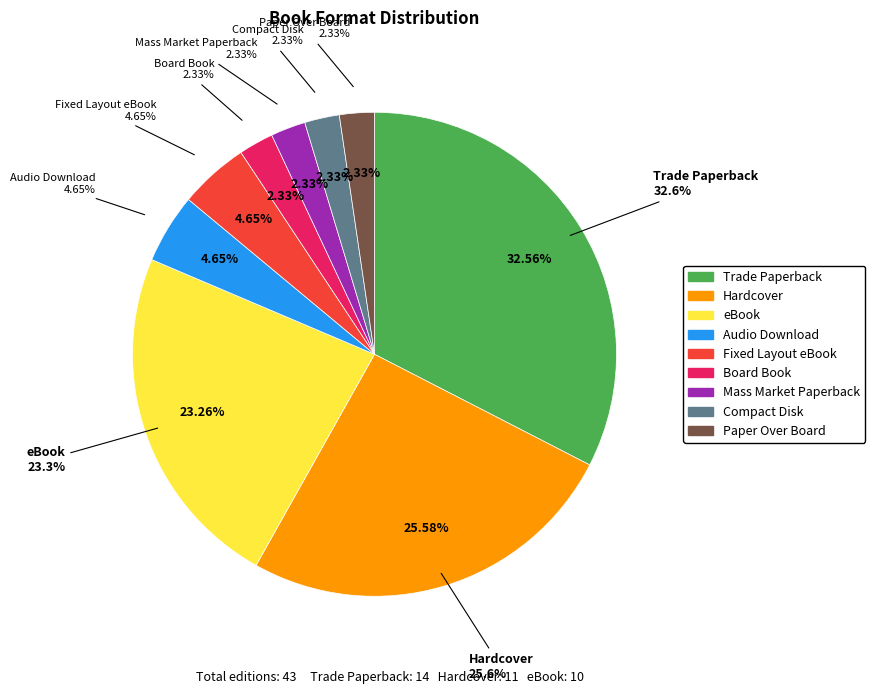

Which category has the biggest portion of the pie?

Trade Paperback